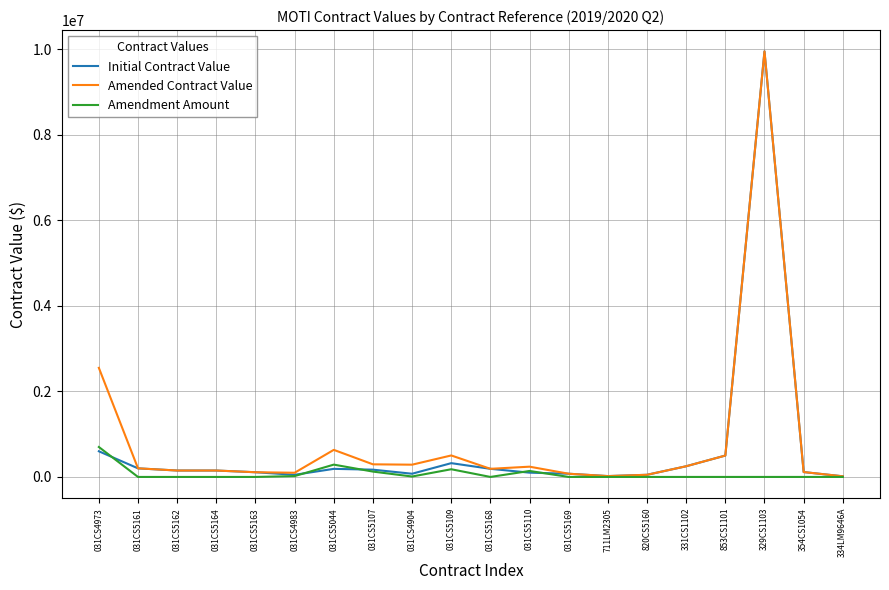

Which series changed the most between 031CS4973 and 031CS5110?

Amended Contract Value